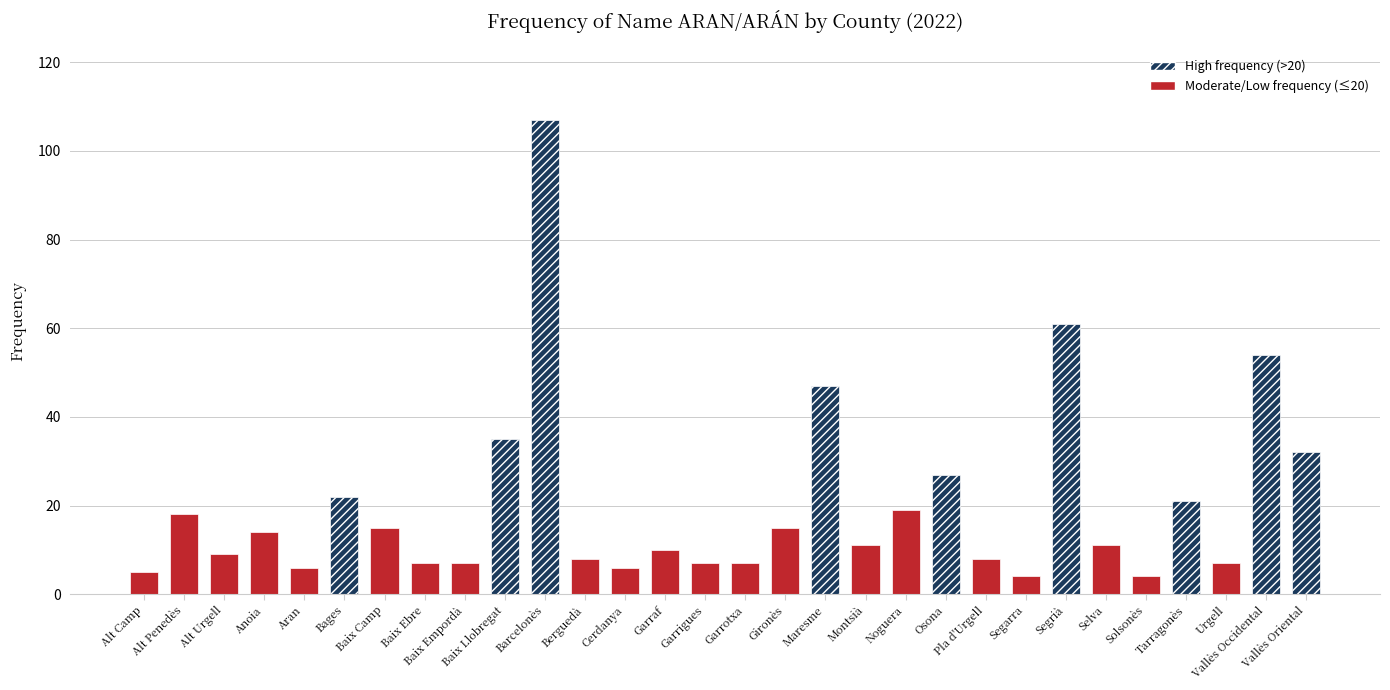

List the labels in order of value, smallest first.

Segarra, Solsonès, Alt Camp, Aran, Cerdanya, Baix Ebre, Baix Empordà, Garrigues, Garrotxa, Urgell, Berguedà, Pla d'Urgell, Alt Urgell, Garraf, Montsià, Selva, Anoia, Baix Camp, Gironès, Alt Penedès, Noguera, Tarragonès, Bages, Osona, Vallès Oriental, Baix Llobregat, Maresme, Vallès Occidental, Segrià, Barcelonès